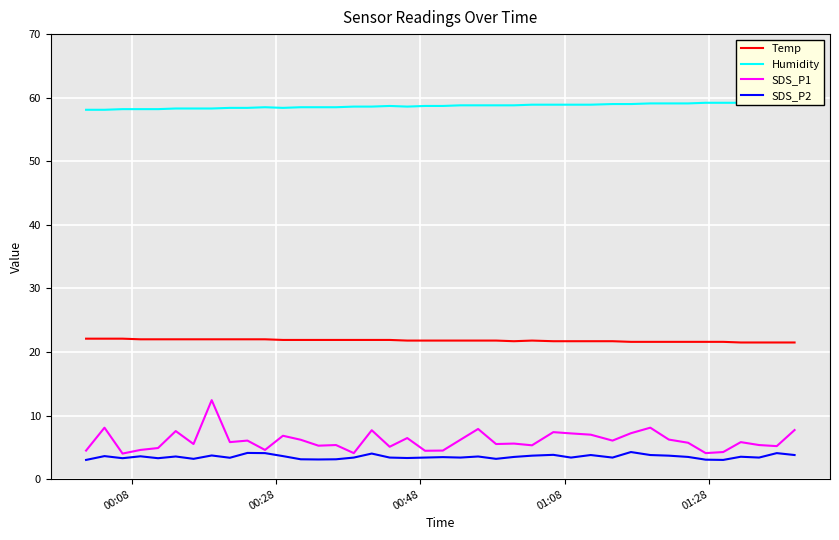

True or false: Temp and SDS_P2 intersect in this chart.

False